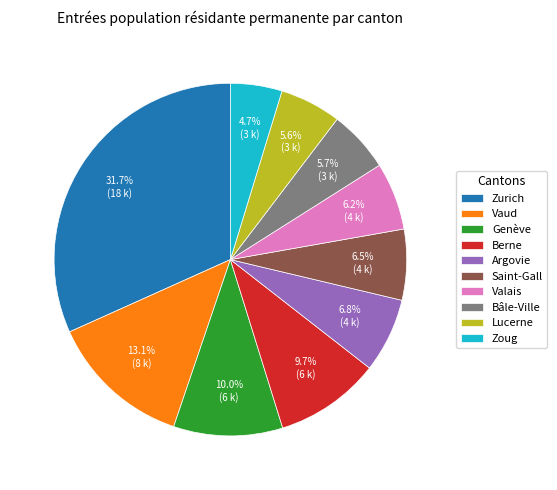

What is the smallest slice in the pie chart?

Zoug